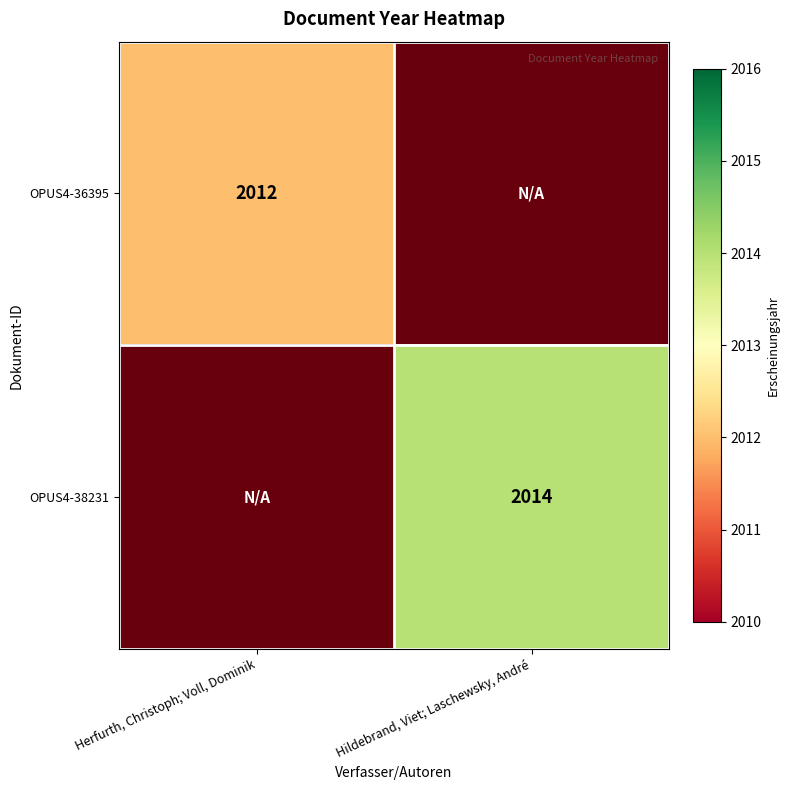

At how many categories does at least one series exceed 246?

2